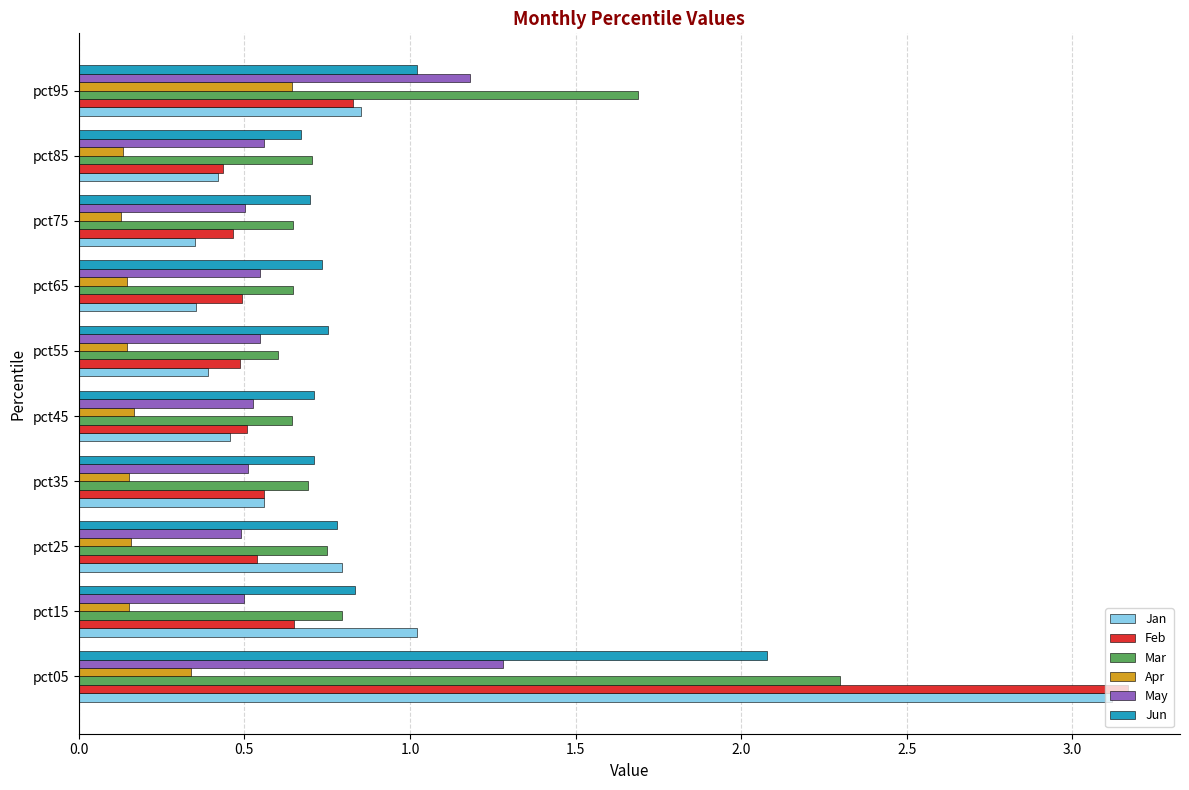

What is the sum of all Apr values?

2.2